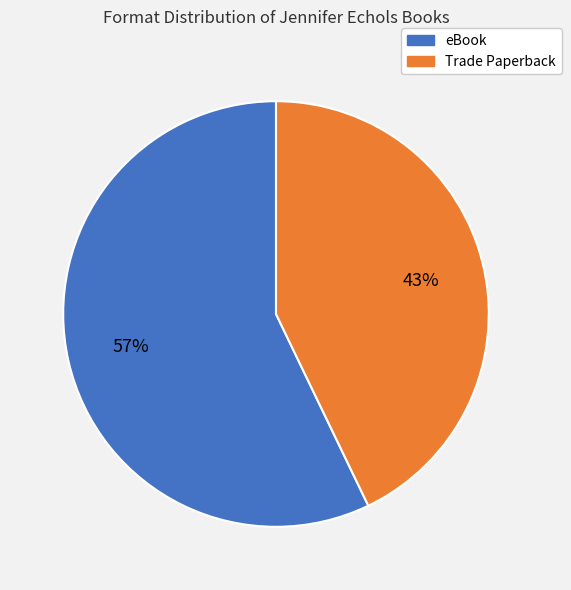

Count the number of slices in the pie.

2